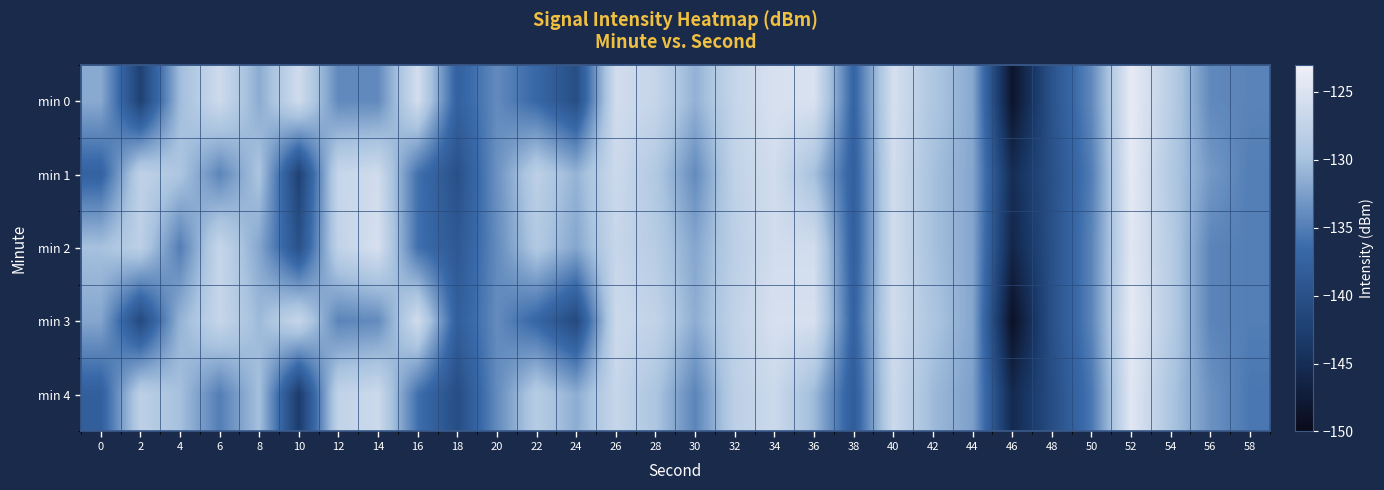

At which category is the sum across all series the highest?

52